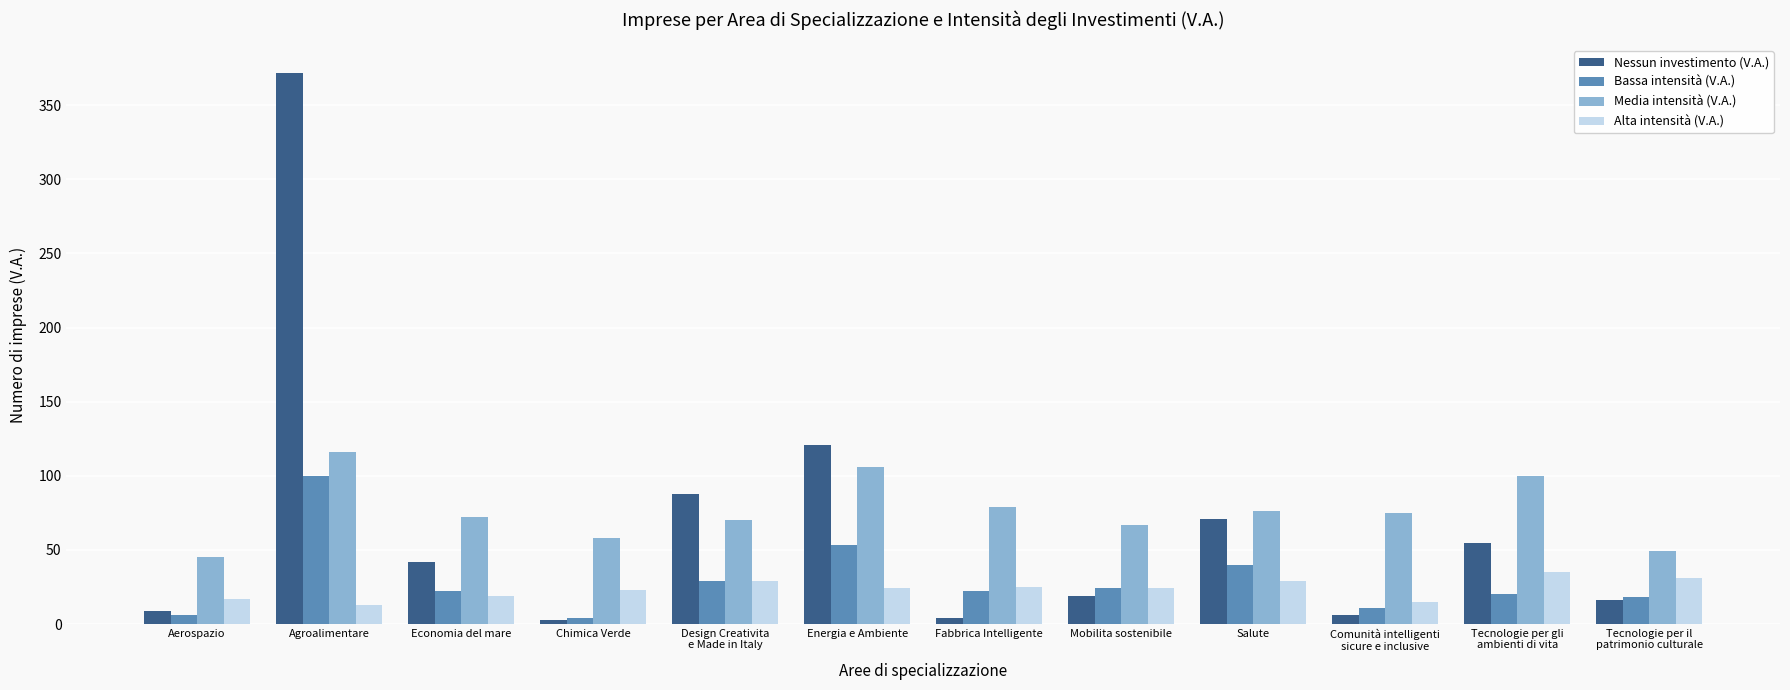

Where is Media intensità (V.A.) nearest to the value 80?

Fabbrica Intelligente